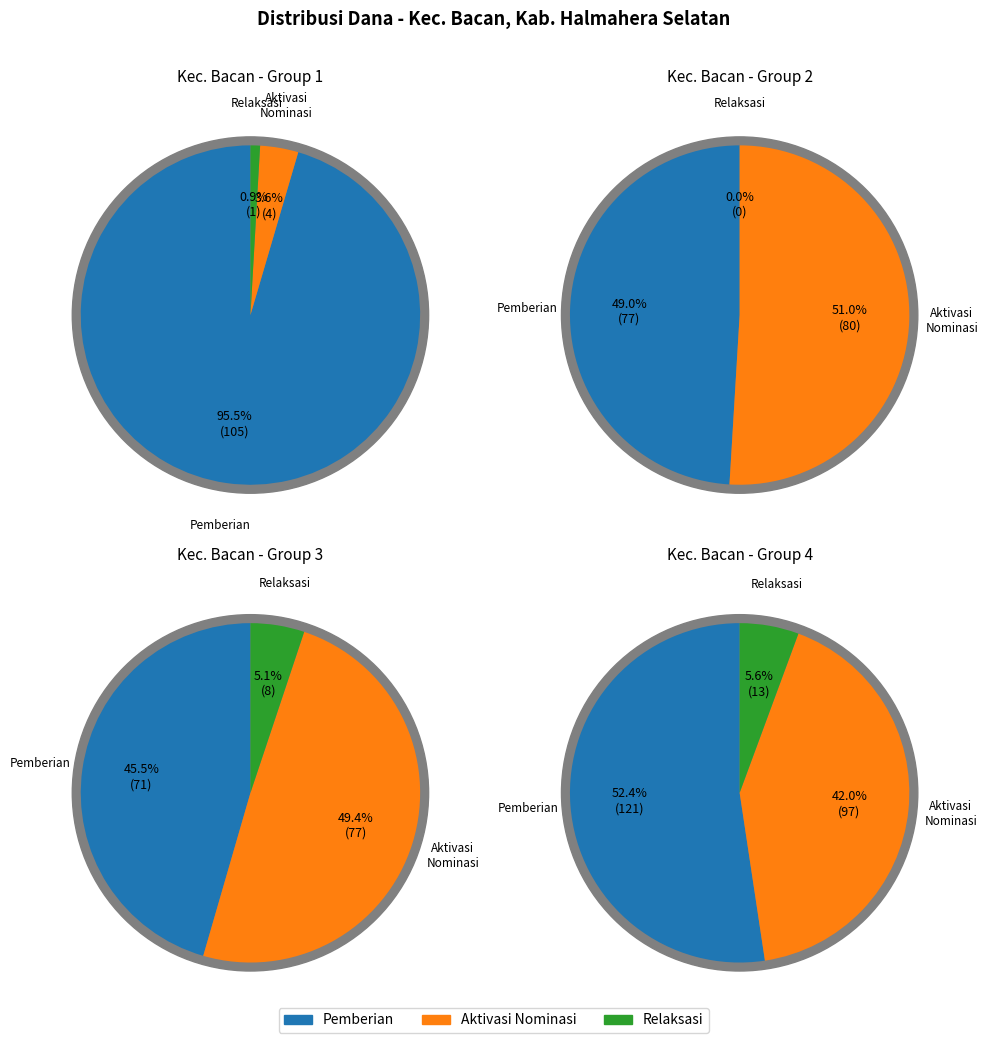

True or false: SD NEGERI 68 accounts for 19% of the total.

False